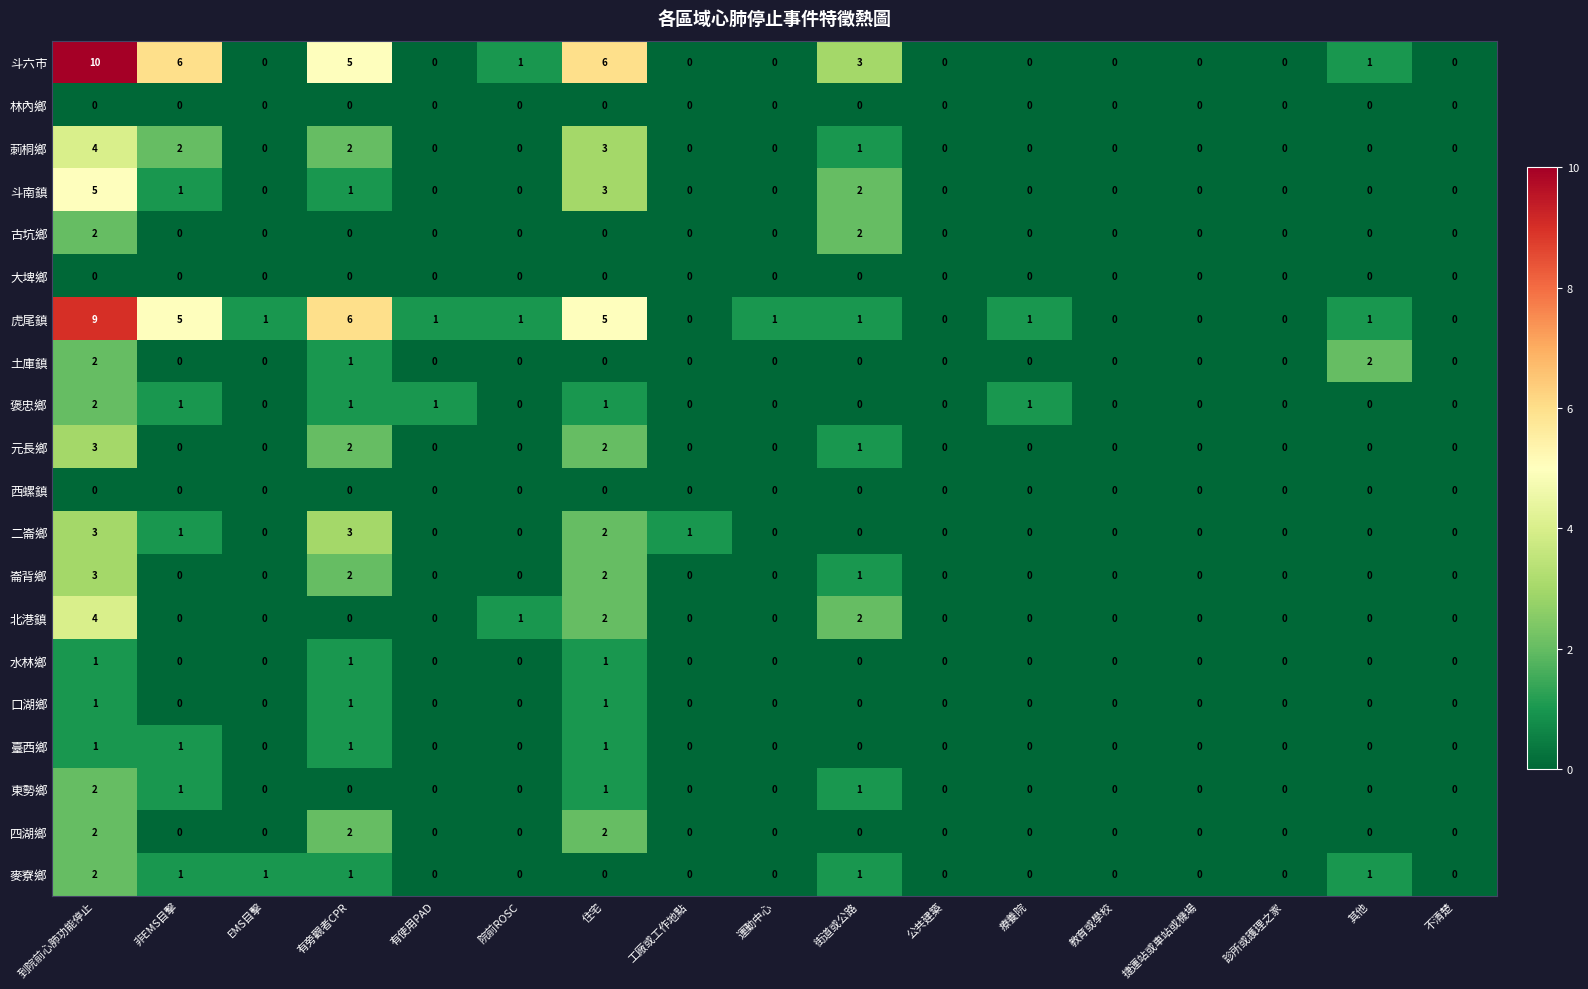

At which category is the sum across all series the highest?

到院前心肺功能停止